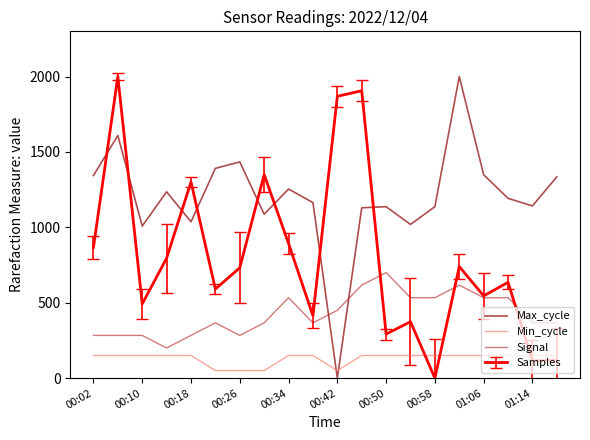

Which series has the largest total across all categories?

Max_cycle